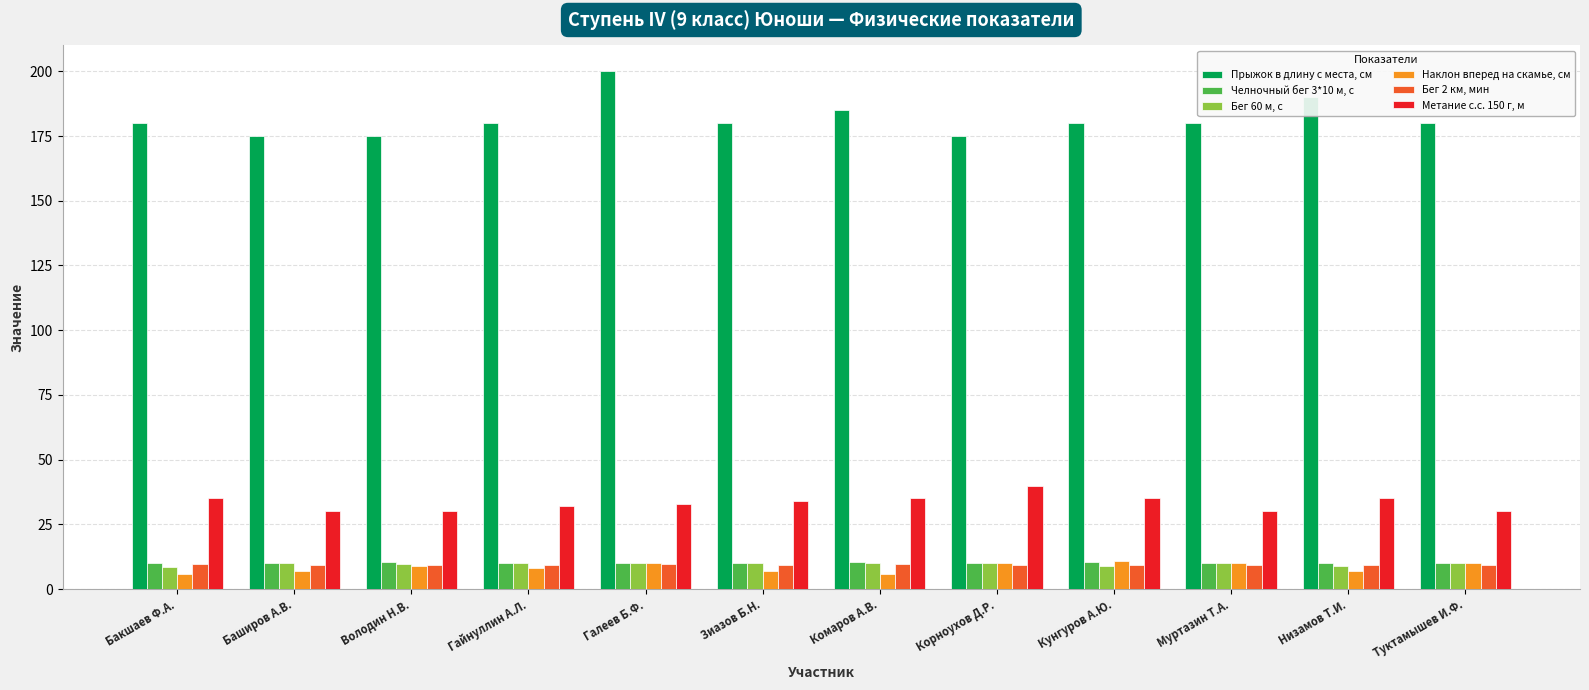

List the series in order of their peak value, highest first.

Прыжок в длину с места, см, Метание с.с. 150 г, м, Наклон вперед на скамье, см, Челночный бег 3*10 м, с, Бег 60 м, с, Бег 2 км, мин